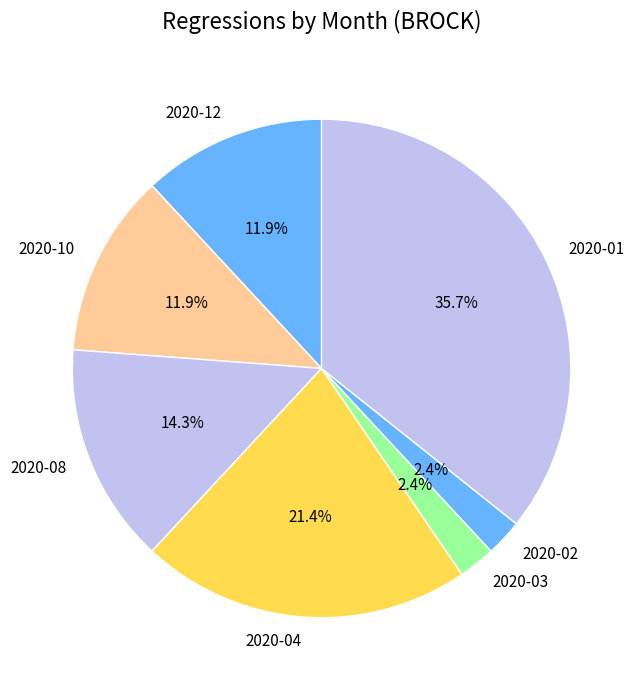

How many slices are in this pie chart?

7